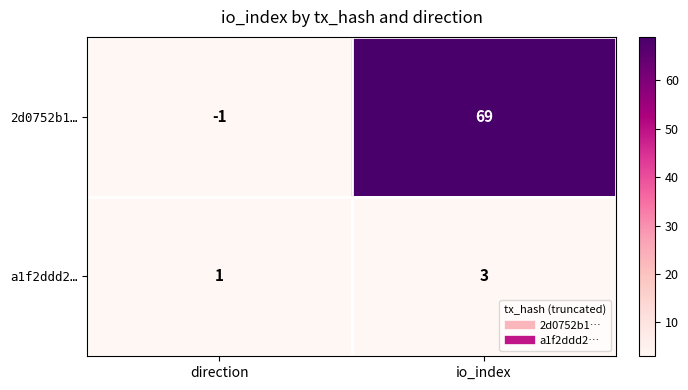

The a1f2ddd2… series shows 3 at io_index. True or false?

True